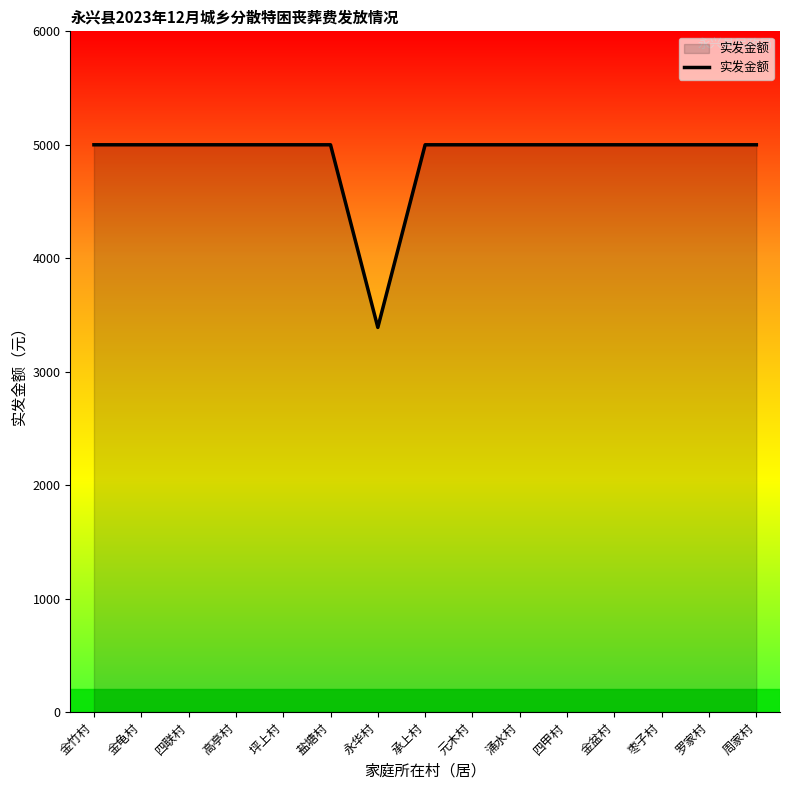

True or false: the data shows 6766 at 四联村.

False